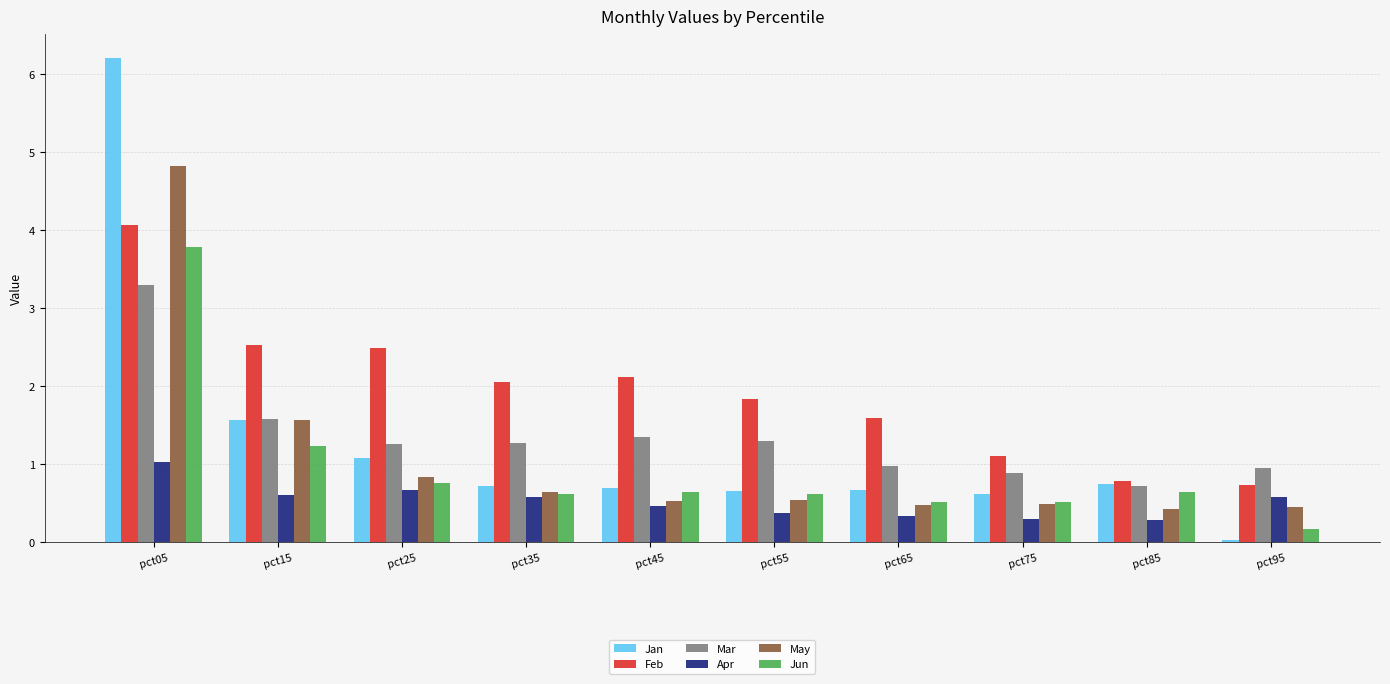

What is the average value of the Jun series?

1.0